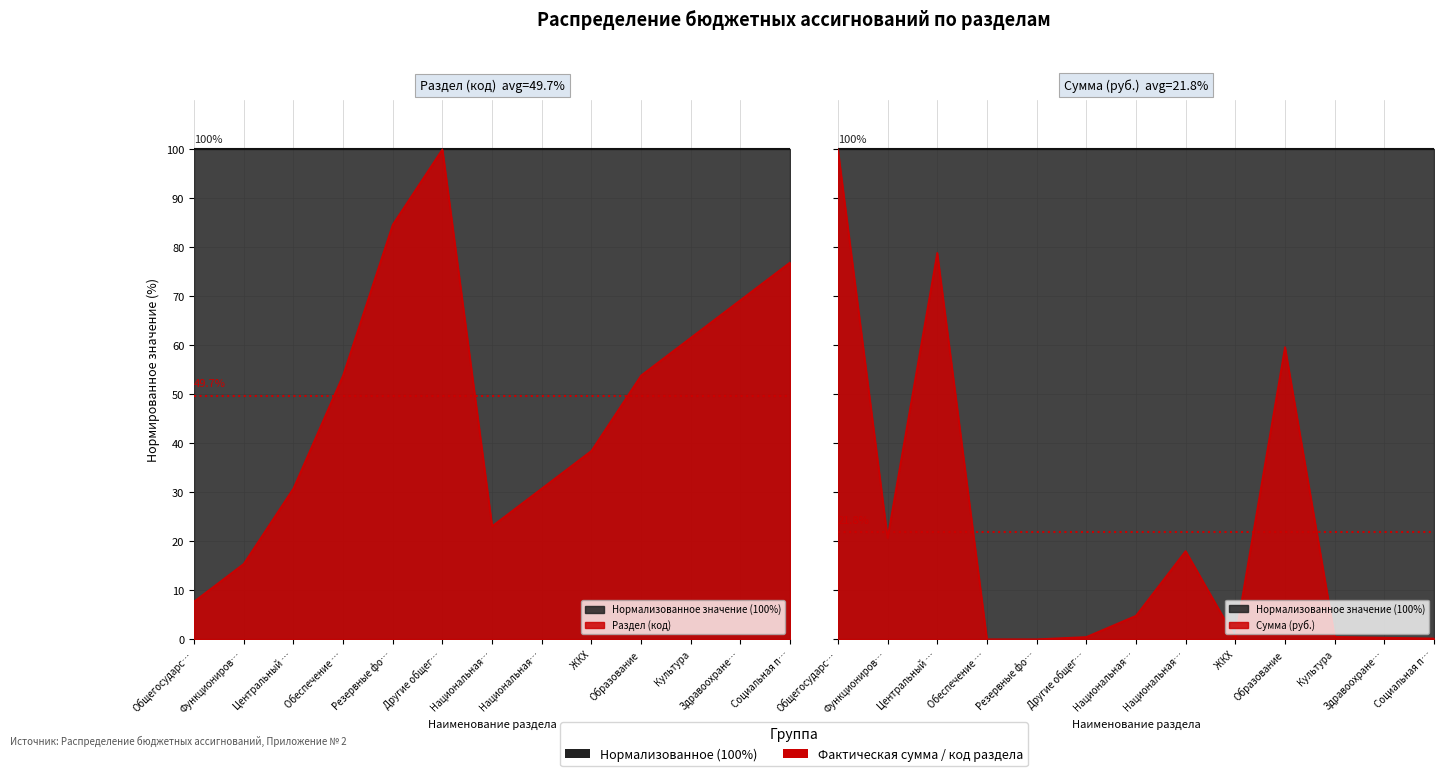

Does the chart display data point markers on the line(s)?

No